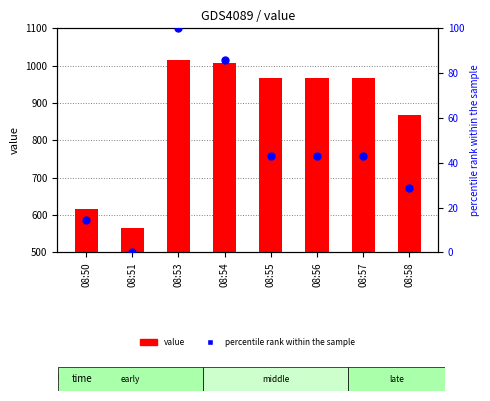

What are all the series names shown in the legend?

value, percentile rank within the sample